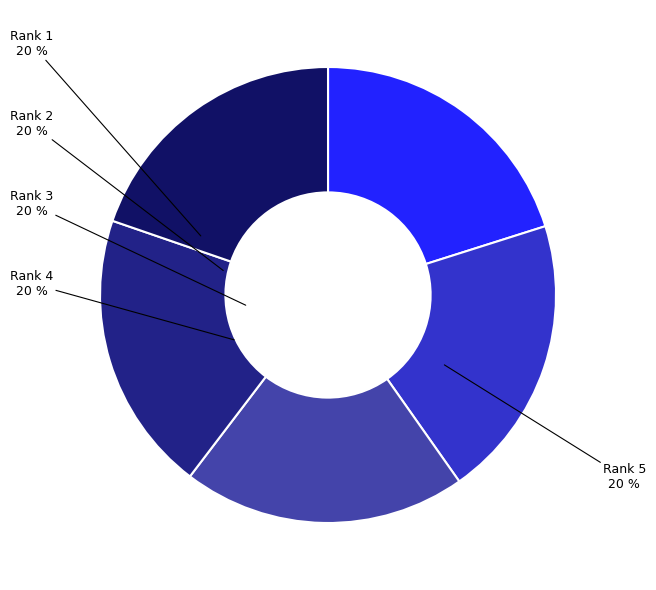

Count the number of slices in the pie.

5